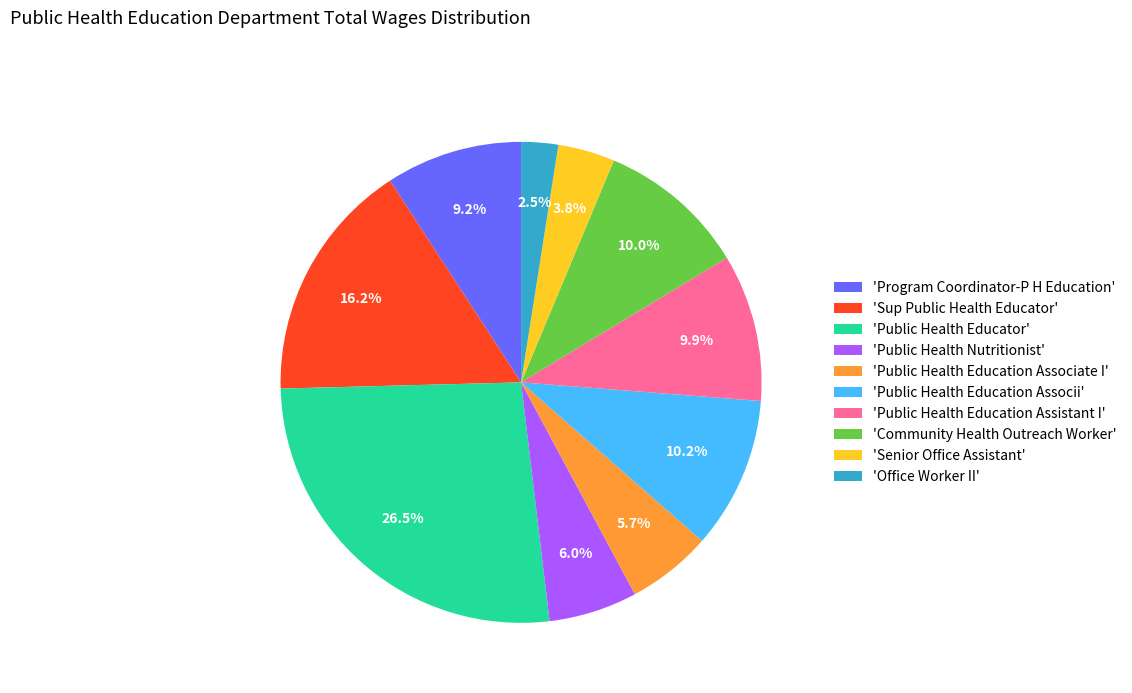

What percentage is NOT represented by 'Community Health Outreach Worker'?

90.0%